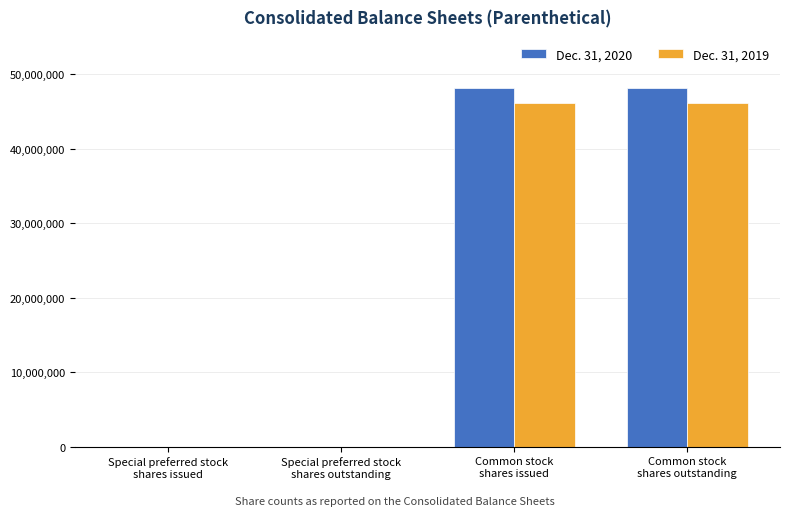

What is the maximum value shown in the chart?

48145093